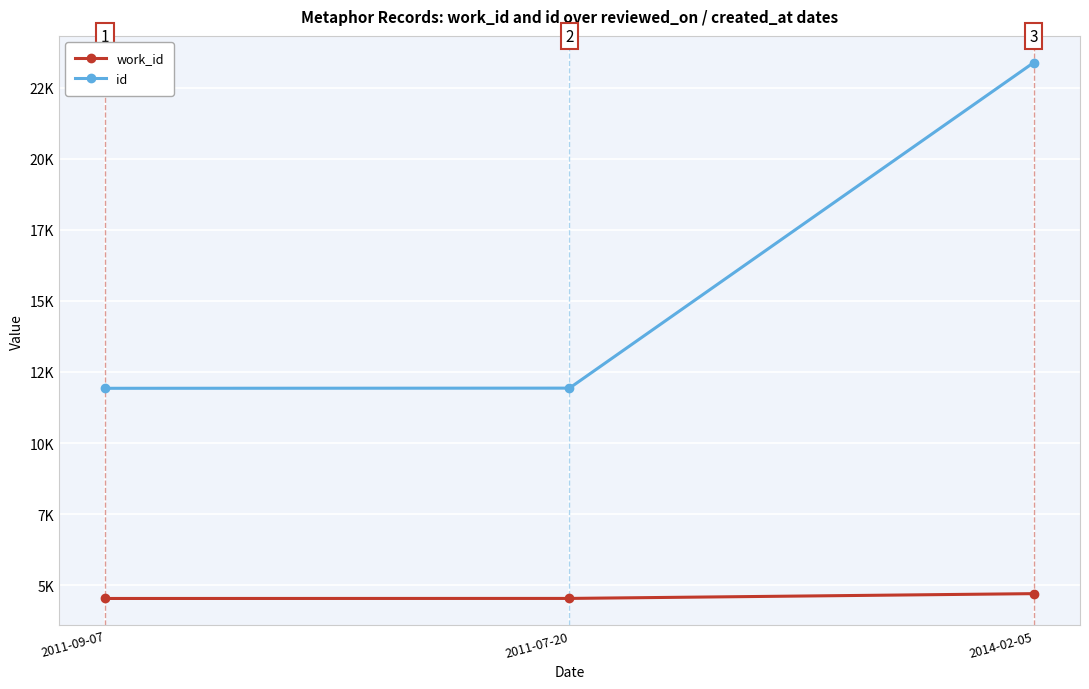

The work_id series shows 4532 at 2011-09-07. True or false?

True